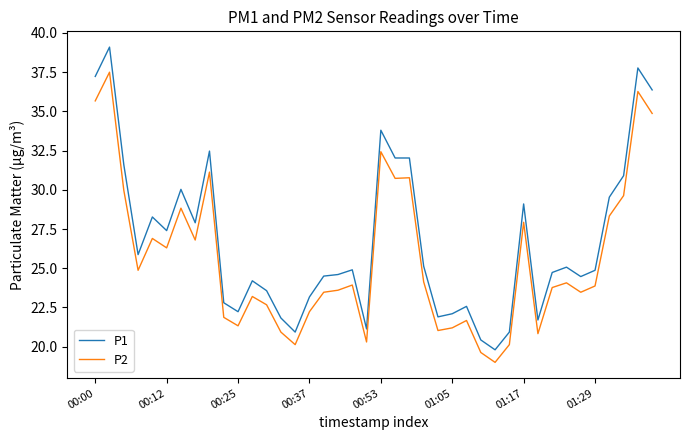

What is the smallest value displayed?

19.0